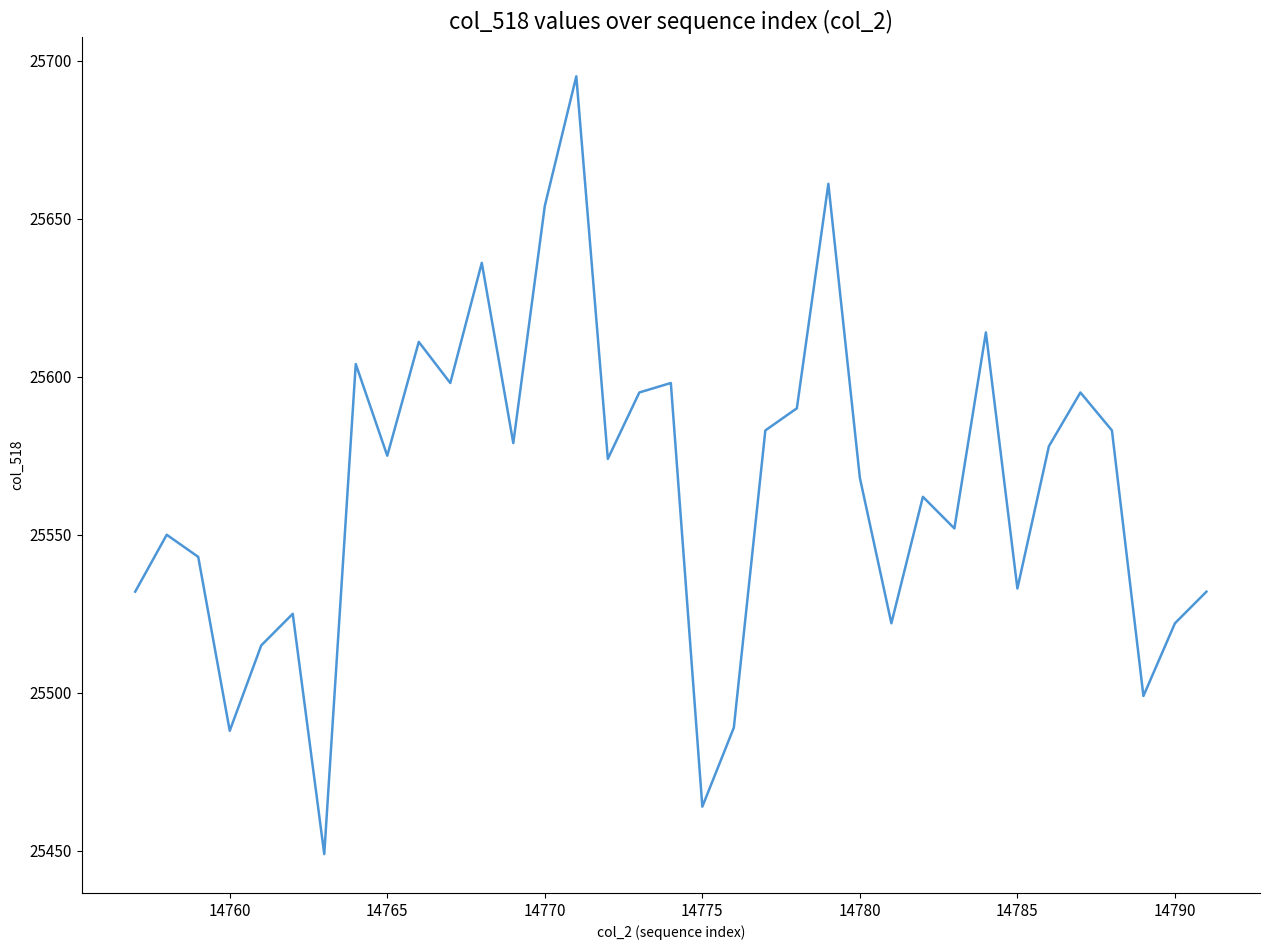

What is the greatest value displayed?

25695